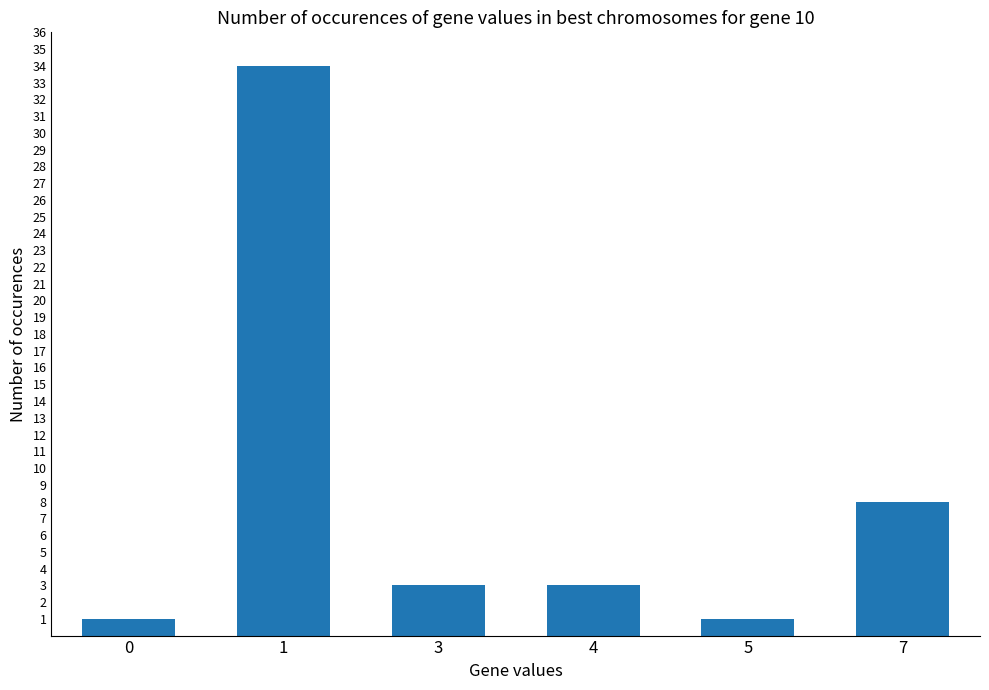

Reading left to right, list all the values displayed in this chart.

0=1	1=34	3=3	4=3	5=1	7=8